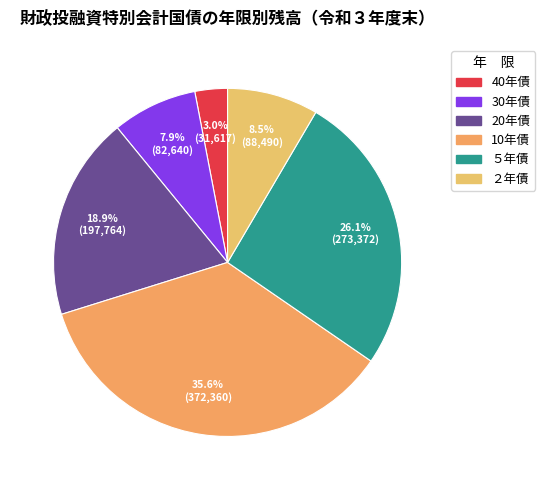

Is it true that 30年債 is 1% of the pie?

False